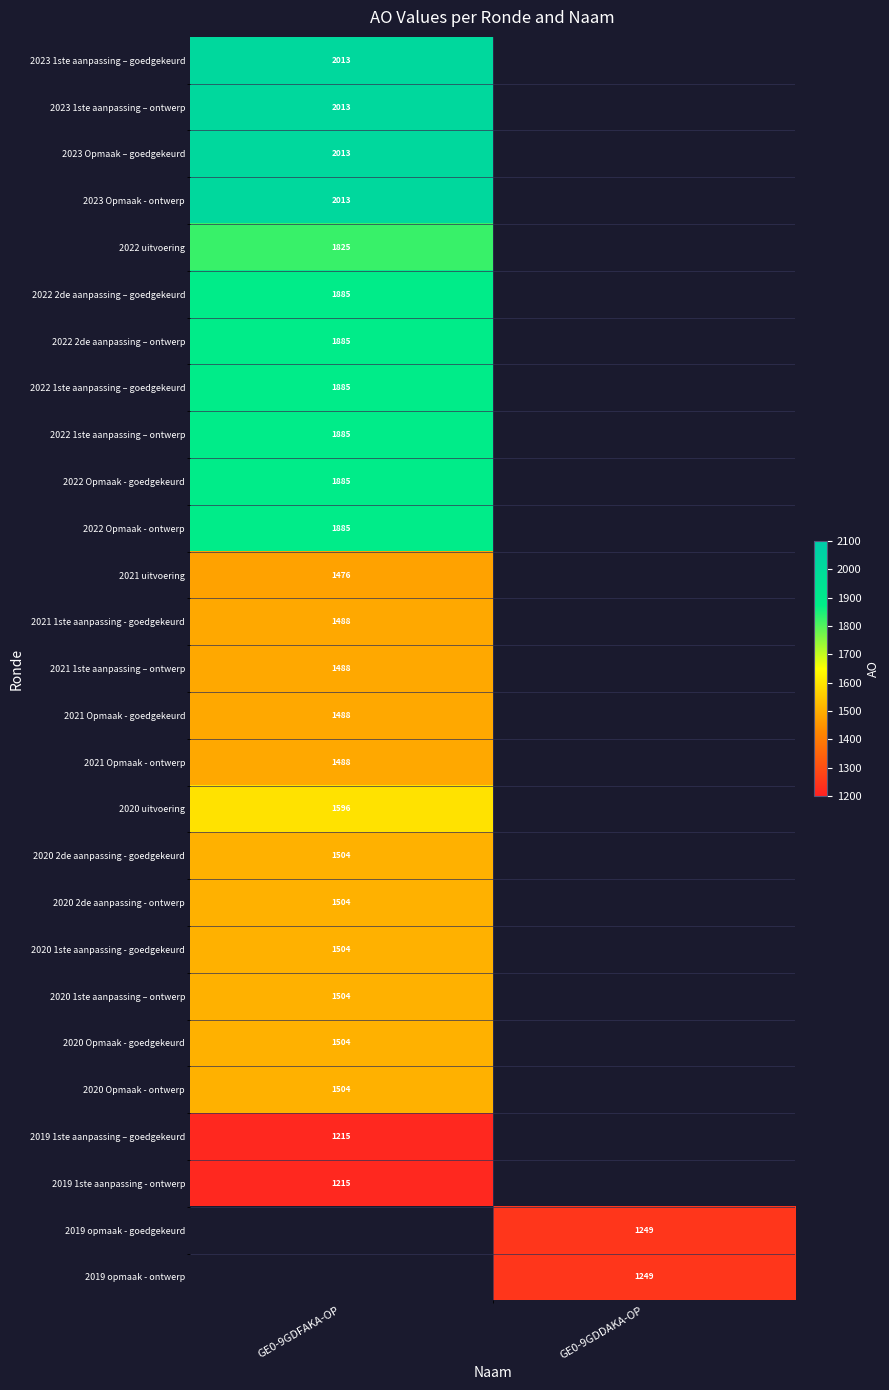

The value of 2021 Opmaak - goedgekeurd at GE0-9GDFAKA-OP is 714. True or false?

False